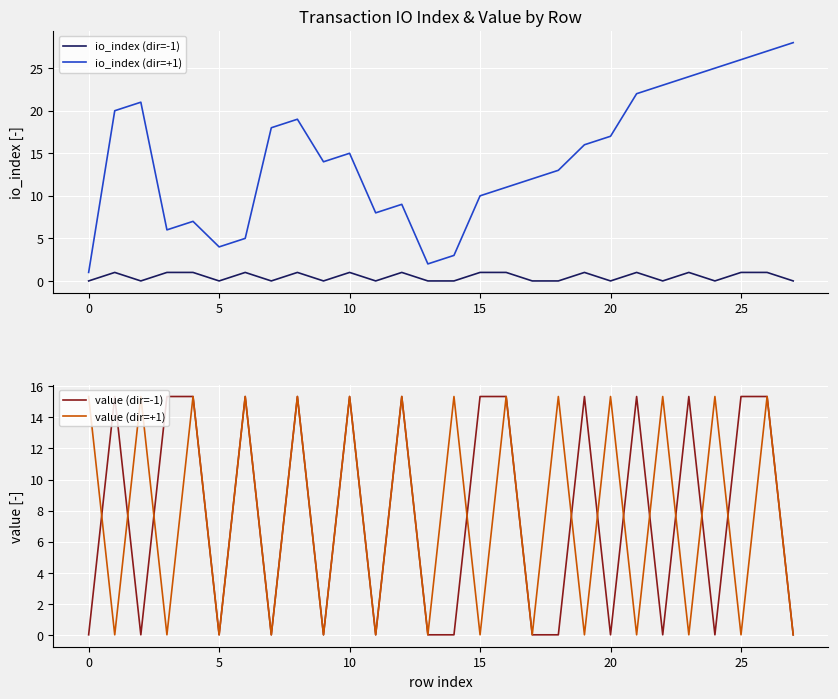

What is the label of the 6th point from the right?

22